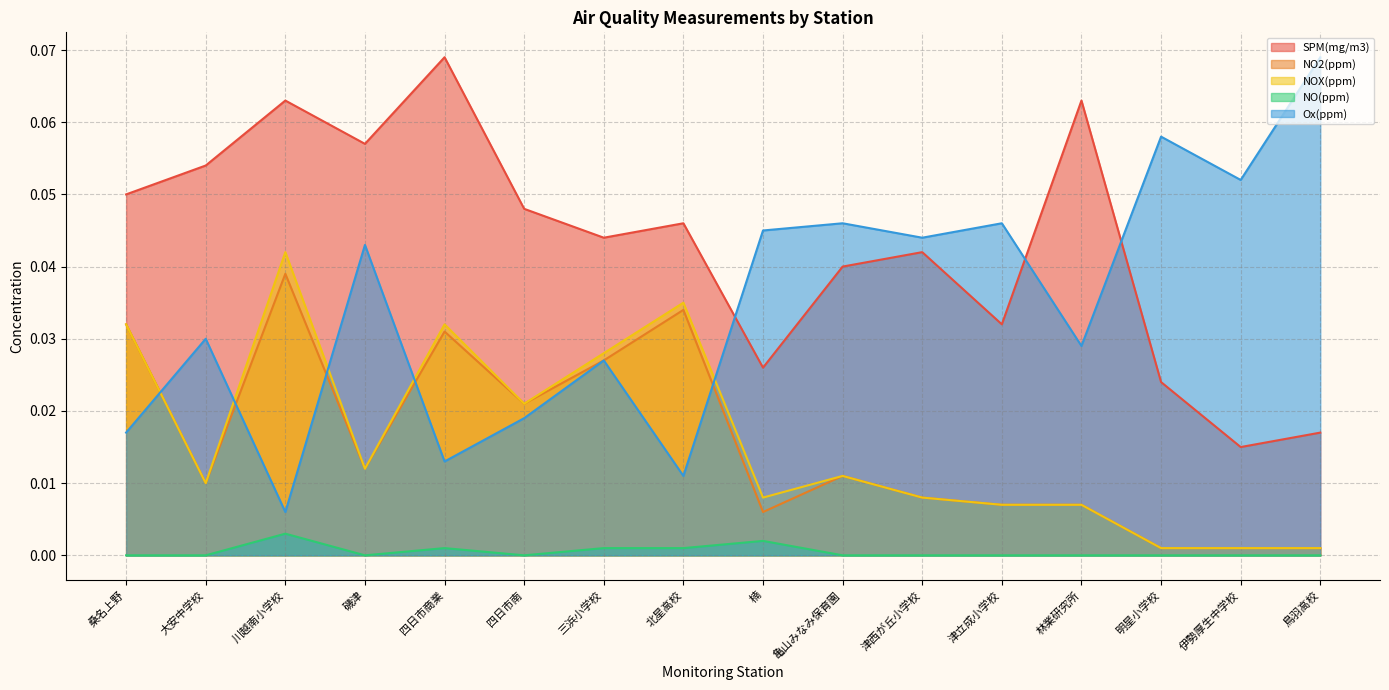

Is the value of Ox(ppm) at 林業研究所 greater than the value of NO(ppm) at 伊勢厚生中学校?

Yes